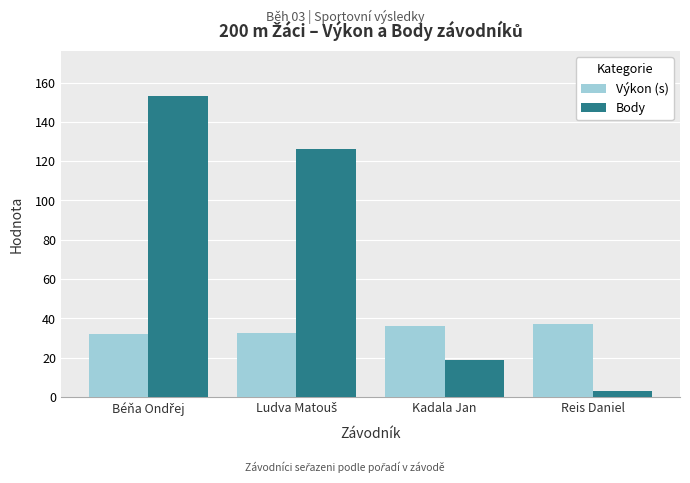

Rank the series by their average value, from highest to lowest.

Body, Výkon (s)